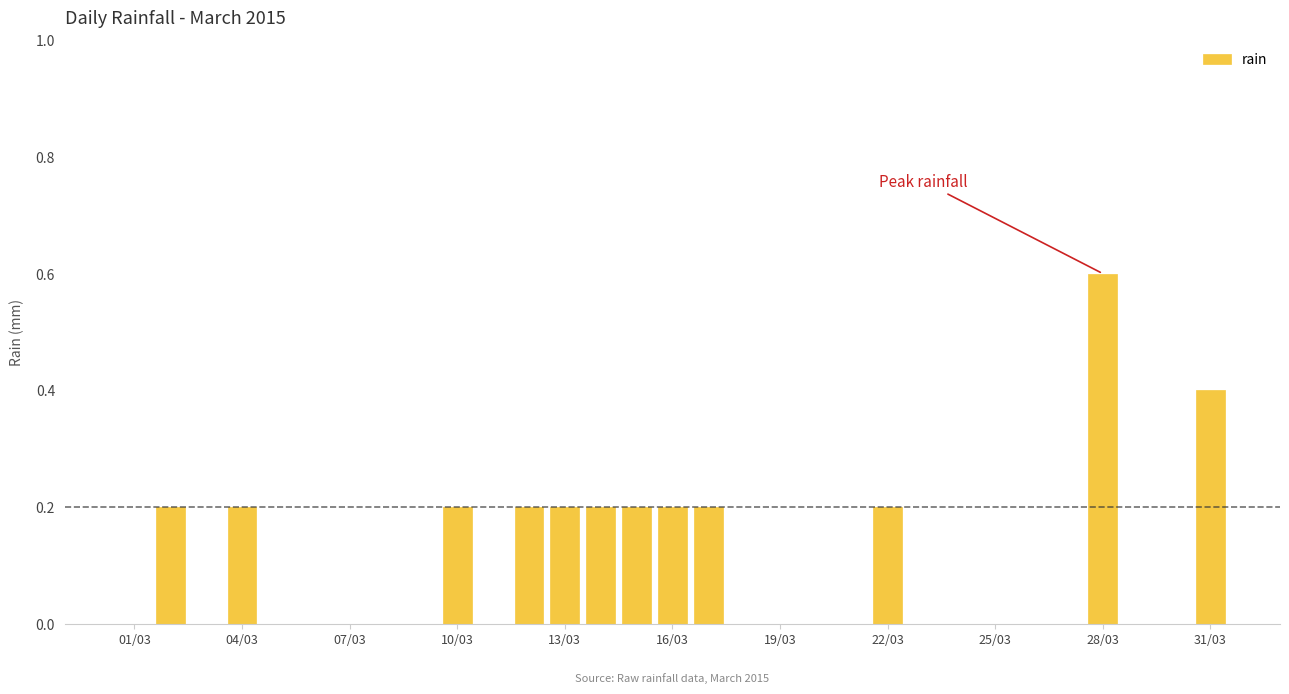

What is the greatest value displayed?

0.6